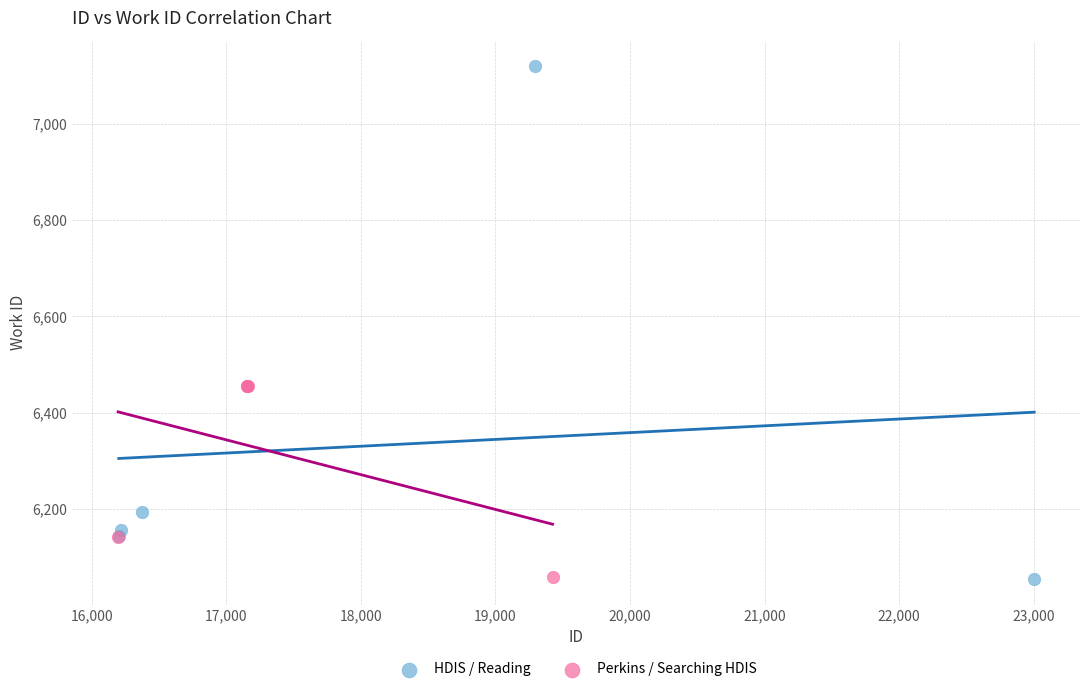

Which series contains the highest Y value?

HDIS / Reading